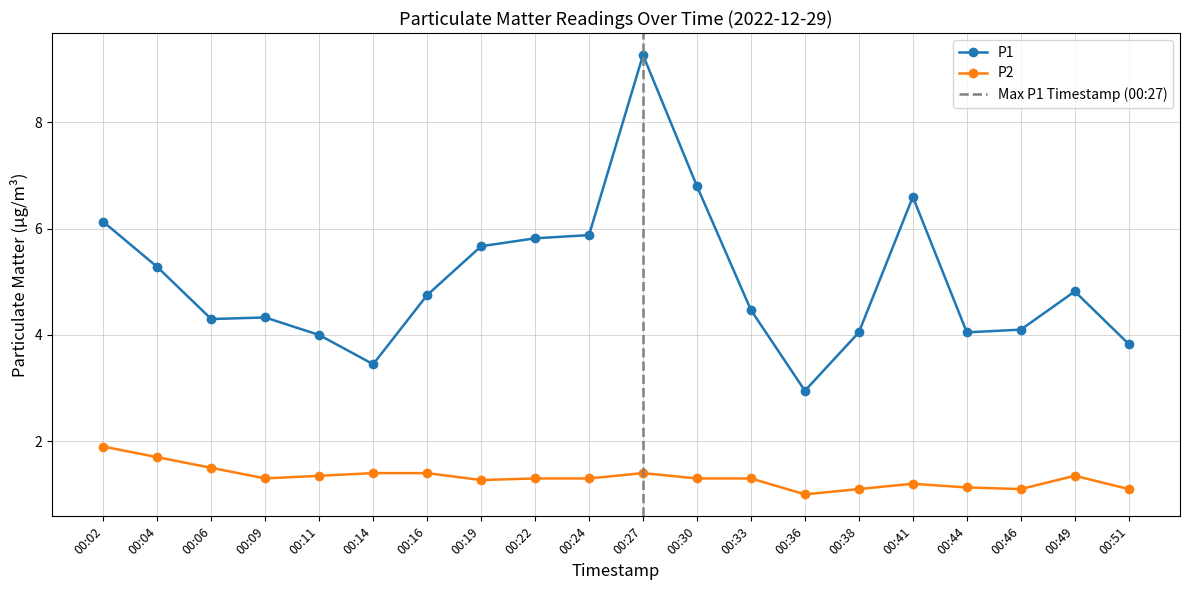

How many distinct data groups are displayed?

2